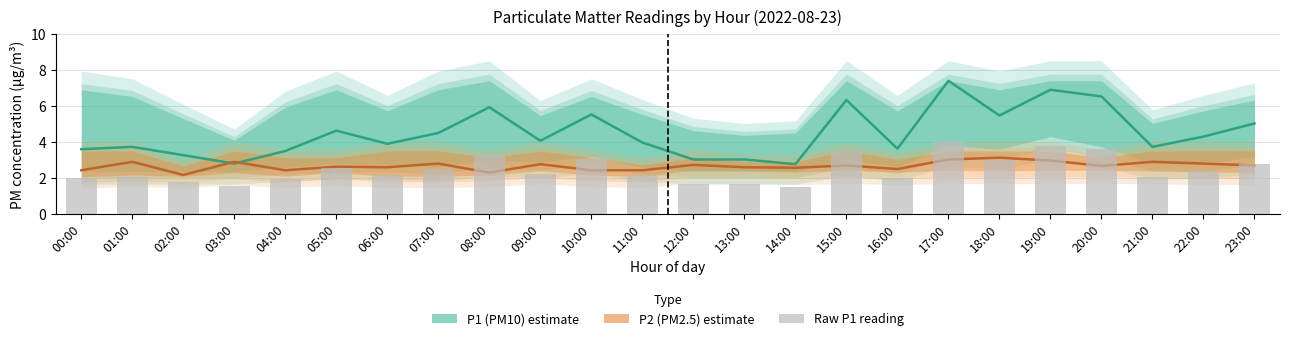

What is the minimum value for P1 (PM10)?

2.8